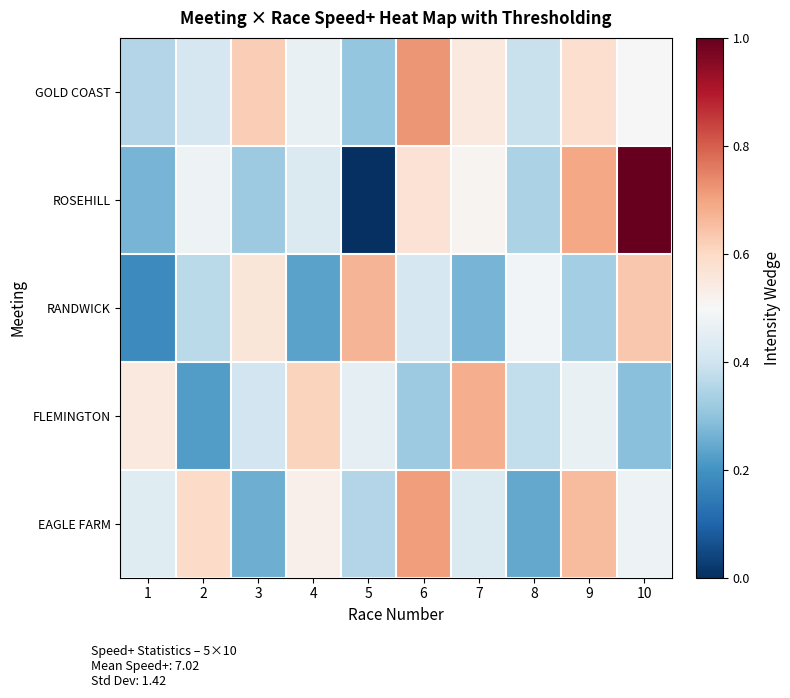

What is the difference between the highest and lowest values at 7?

0.4